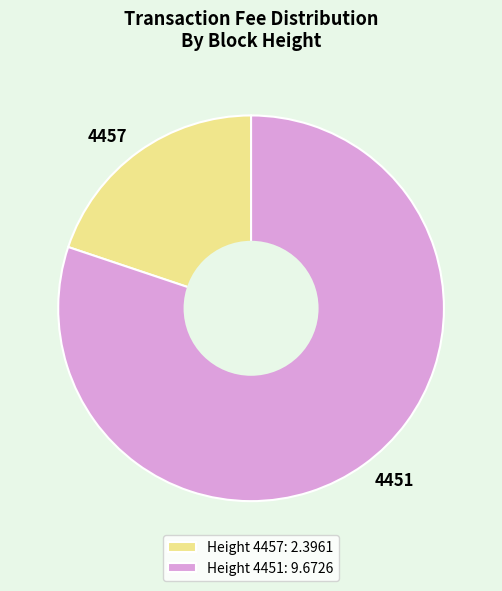

The 4457 slice represents 20% of the pie. True or false?

True